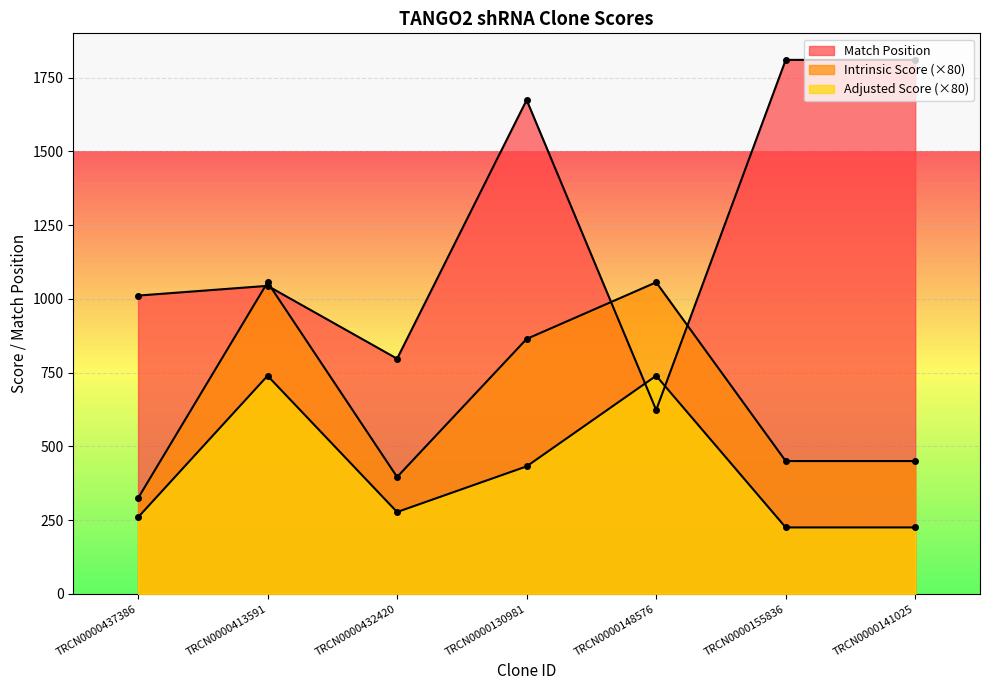

Which category has the highest value across all series?

TRCN0000155836